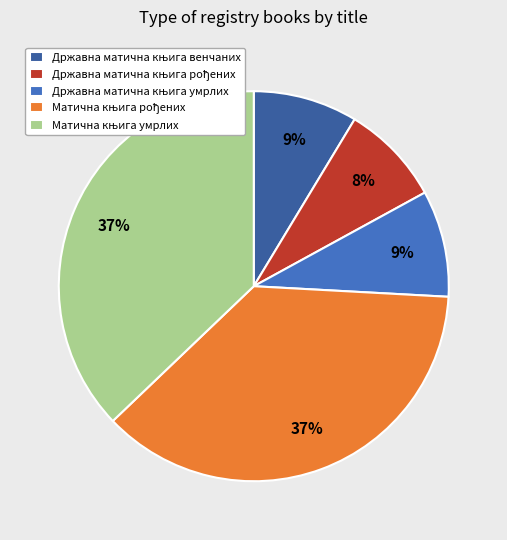

Is there a majority slice in this chart?

No